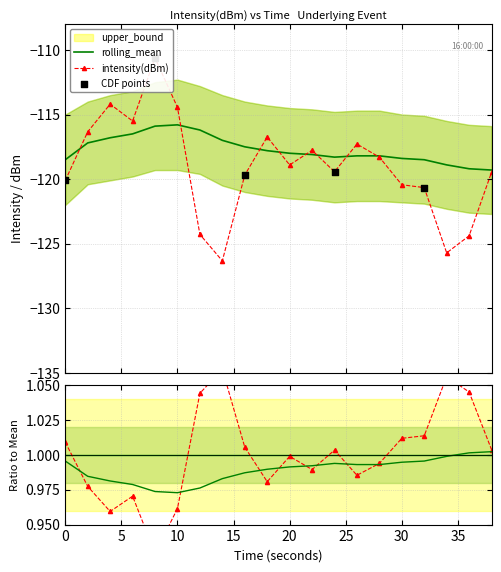

What is the total value across all series at 28?

-235.5